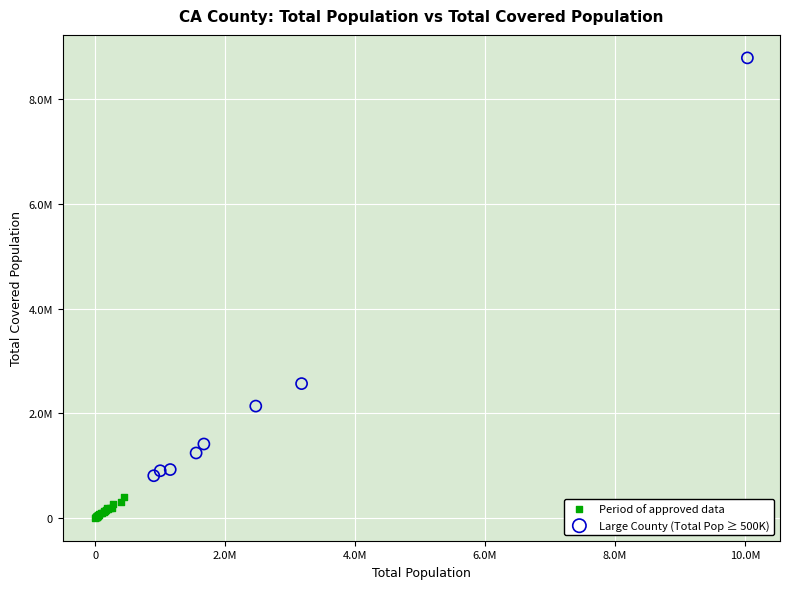

Which series reaches the maximum Y coordinate?

Large County (Total Pop ≥ 500K)